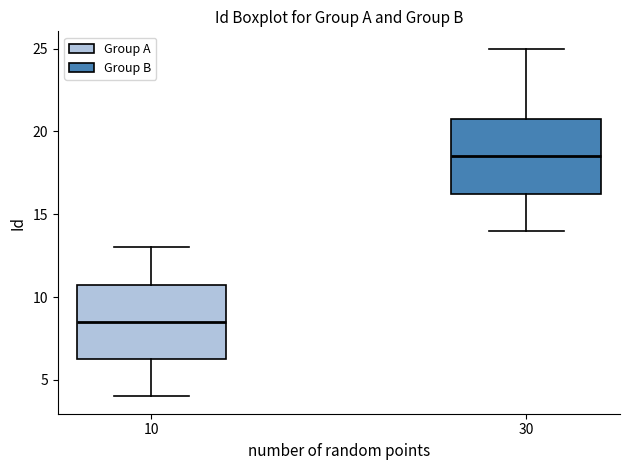

Reading left to right, transcribe this box plot: for each box, give where its median line is, the range the box spans, and where its two whiskers end, as read against the y-axis. The values are not printed on the chart, so give them approximately, as read against the axis.

10: median 8.5, box 6.5 to 11.0, whiskers 4.0 to 13.0
30: median 18.5, box 16.5 to 21.0, whiskers 14.0 to 25.0